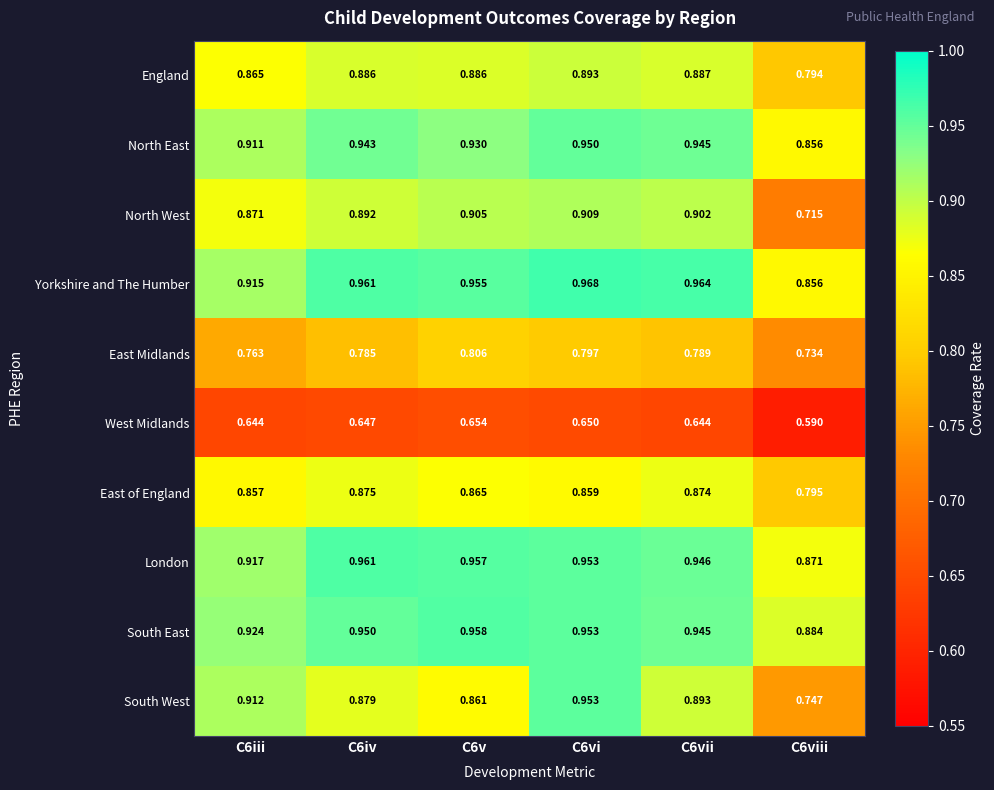

Is the value of South East at C6vi greater than the value of West Midlands at C6v?

Yes